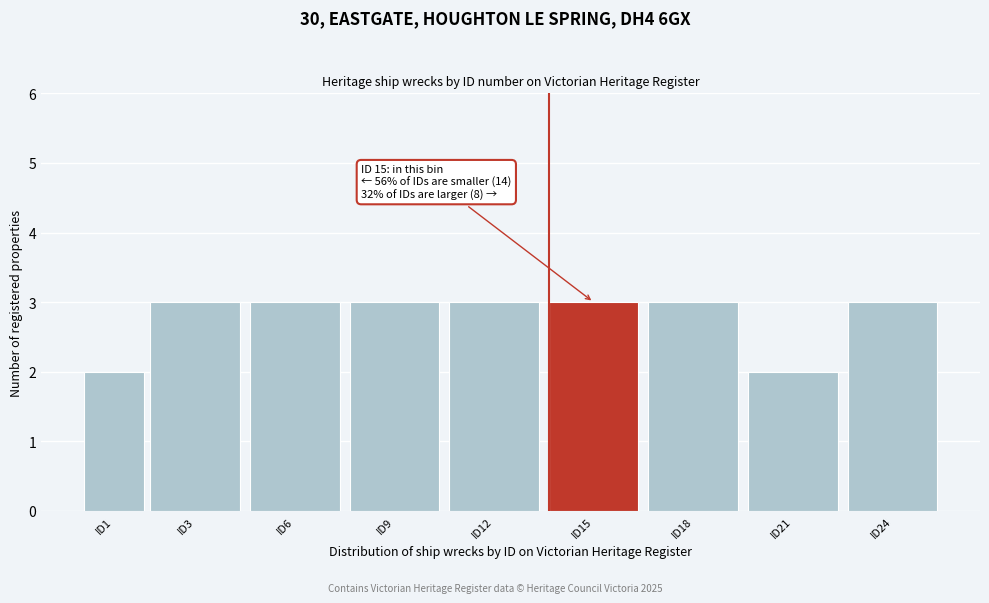

Reading right to left, what are all the values shown in this chart?

3	2	3	3	3	3	3	3	2